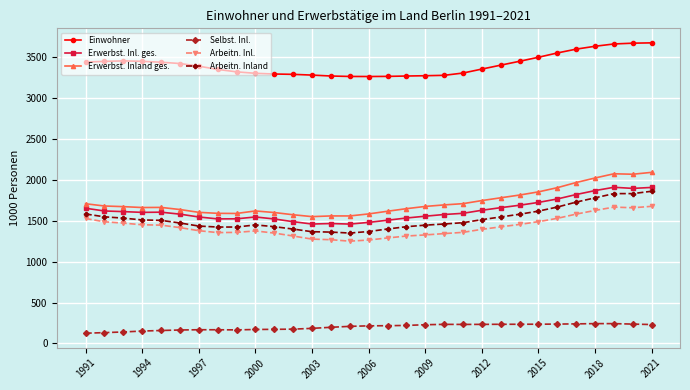

What is the sum of all Arbeitn. Inland values?

47267.5